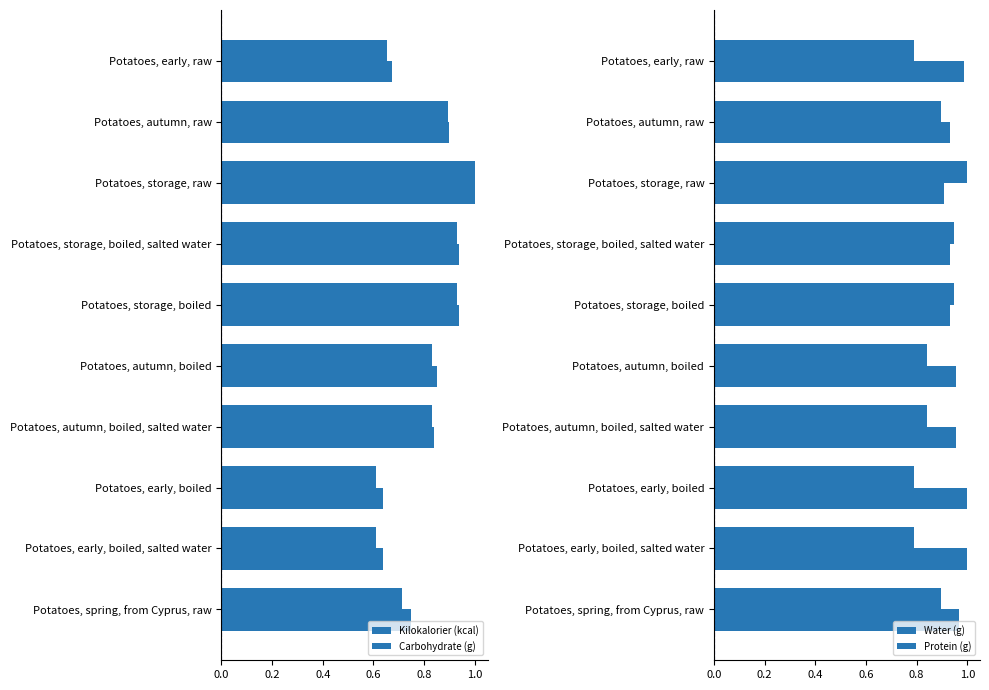

What is the minimum value shown in the chart?

0.6